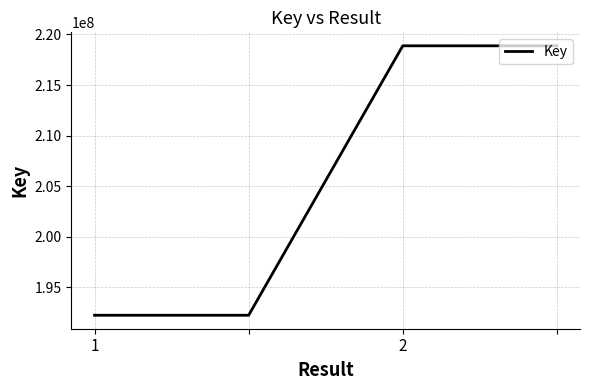

What is the average value?

205562396